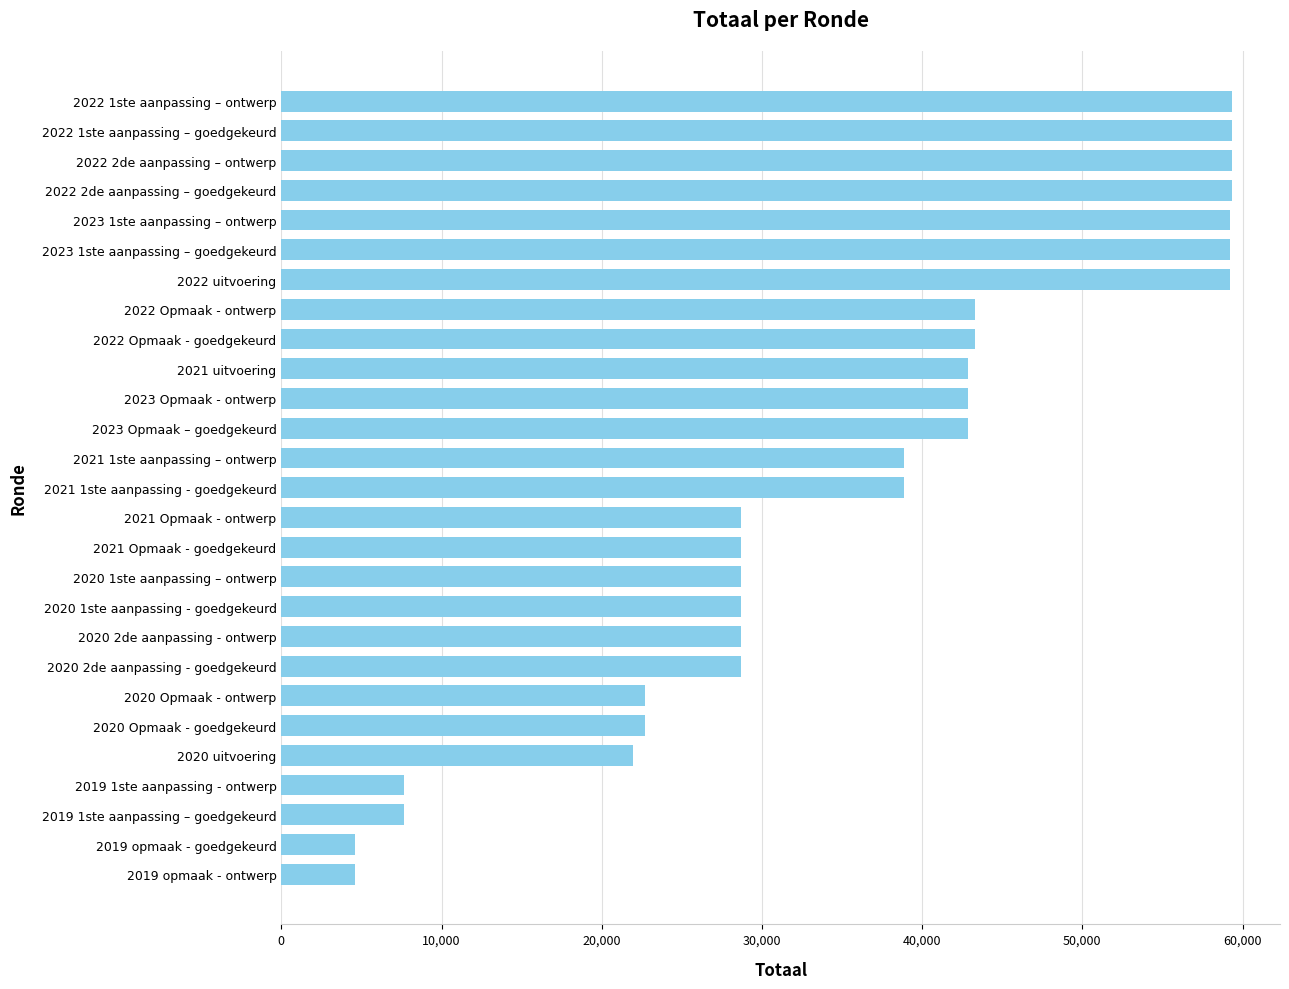

Is it true that the value at 2021 1ste aanpassing – ontwerp is 11529?

False